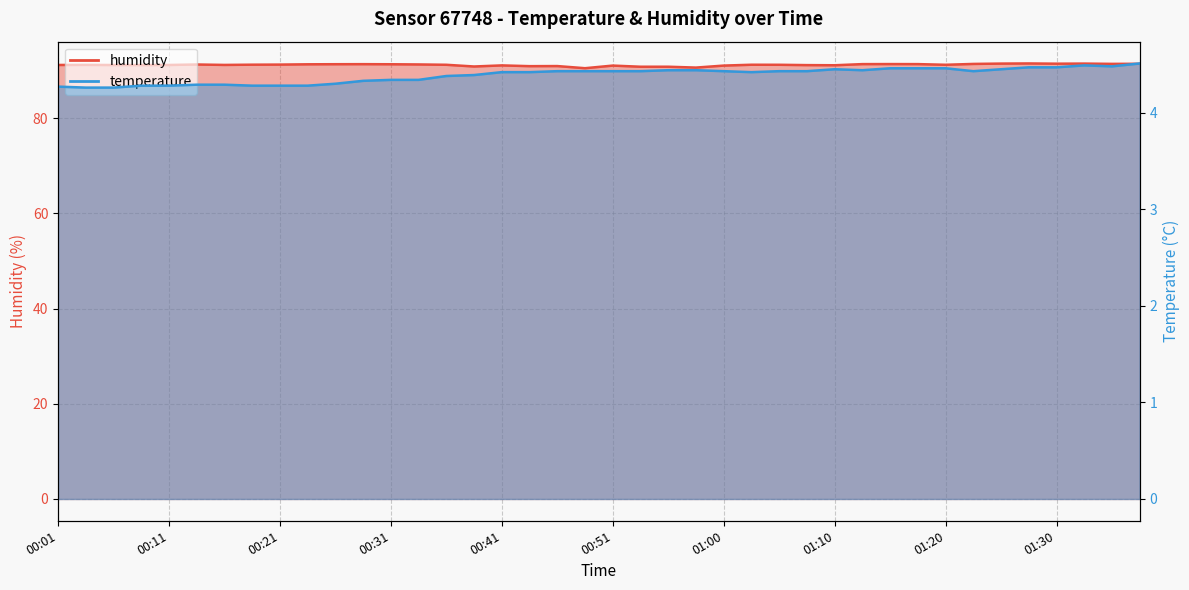

In temperature, how many points are lower than both neighbors (excluding endpoints)?

4